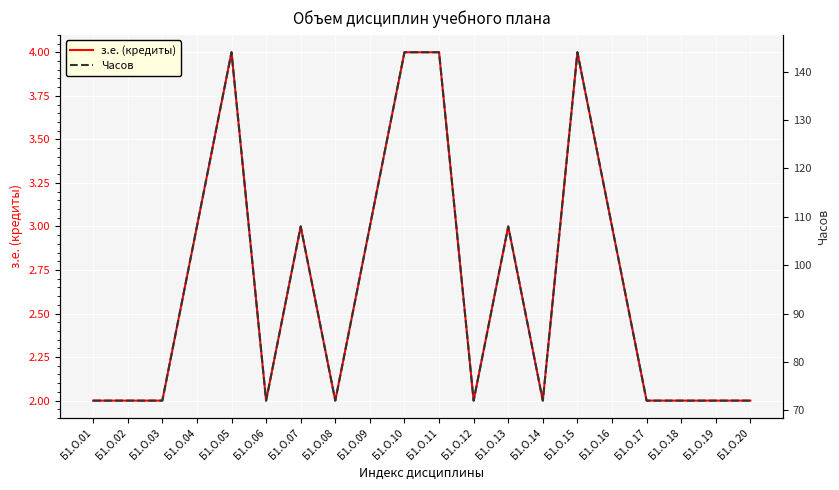

What are all the series names shown in the legend?

з.е. (кредиты), Часов